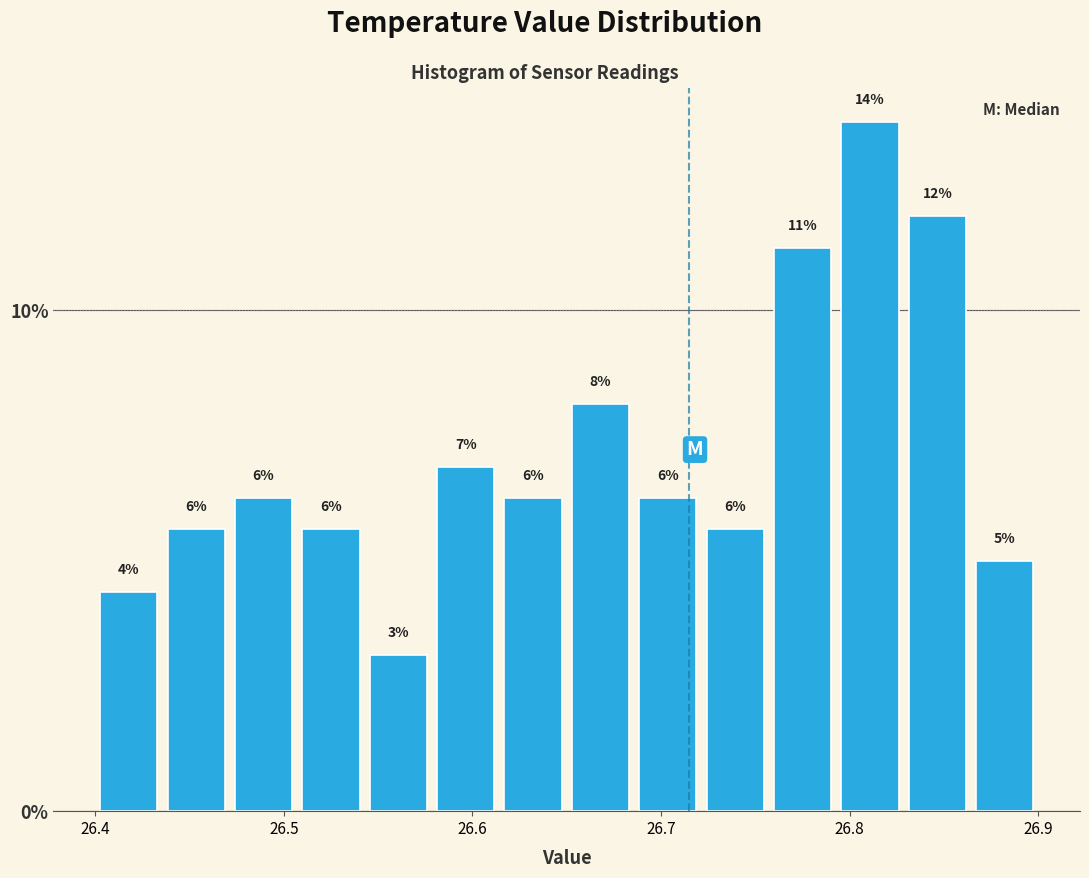

Read against the x-axis, roughly where is the centre of the tallest bar?

26.81